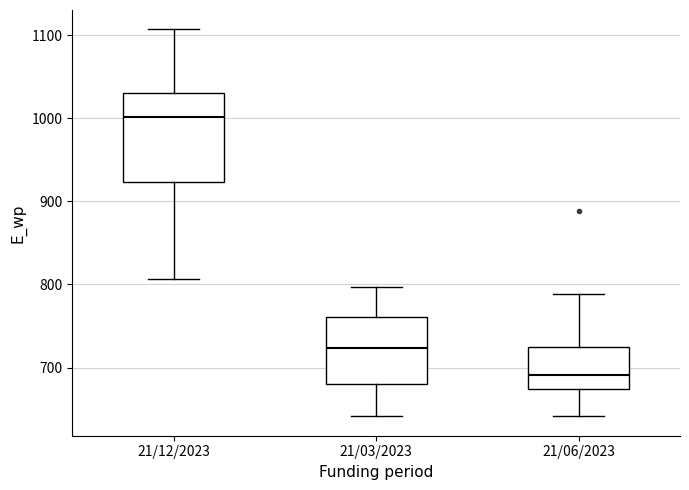

Which box is the tallest, from its lower edge to its upper edge?

21/12/2023